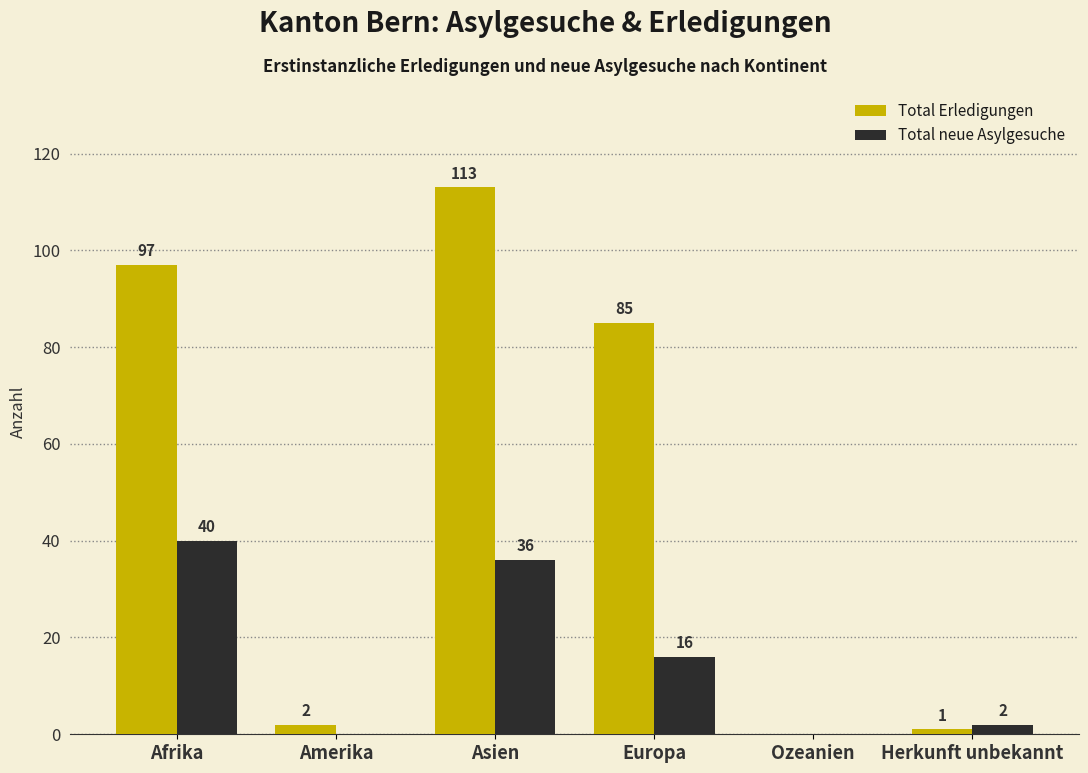

At which category is the sum across all series the highest?

Asien